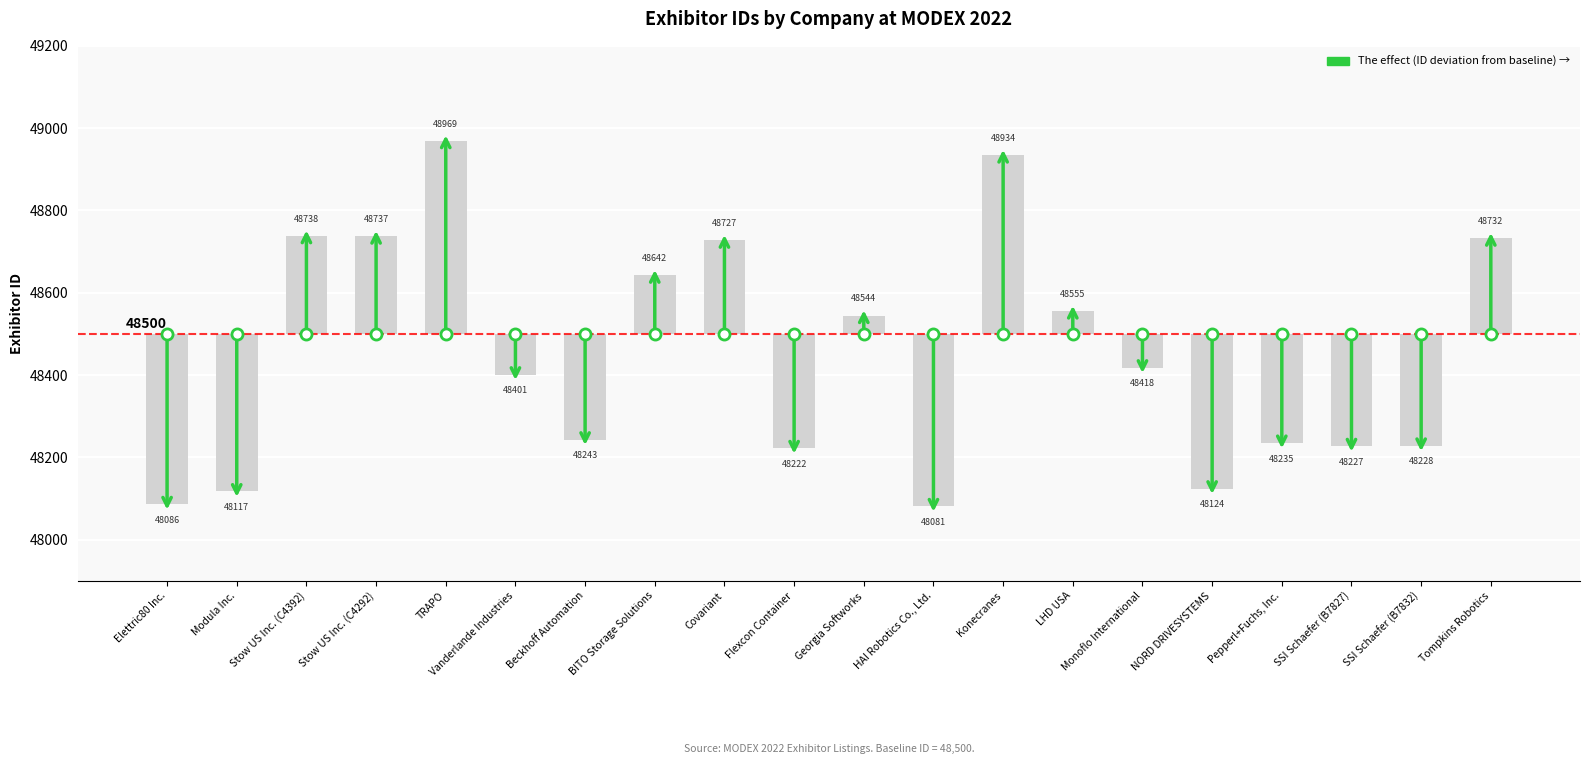

What is the label of the 7th bar from the left?

Beckhoff Automation